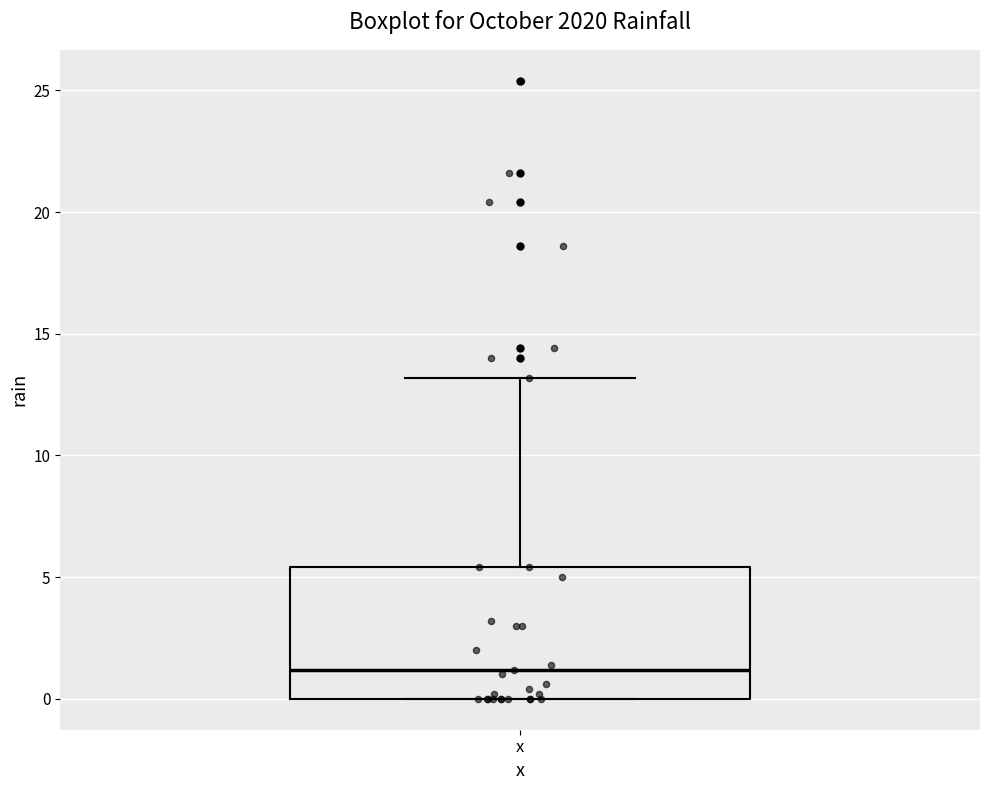

Read this box plot against the y-axis: the position of the median line, the range covered by the box, and the ends of both whiskers. The values are not printed on the chart, so give them approximately, as read against the axis.

median 1.0, box 0.0 to 5.5, whiskers 0.0 to 13.0